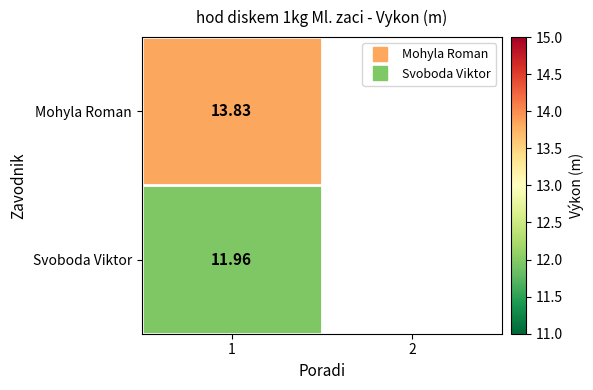

Where is Mohyla Roman nearest to the value 13?

1